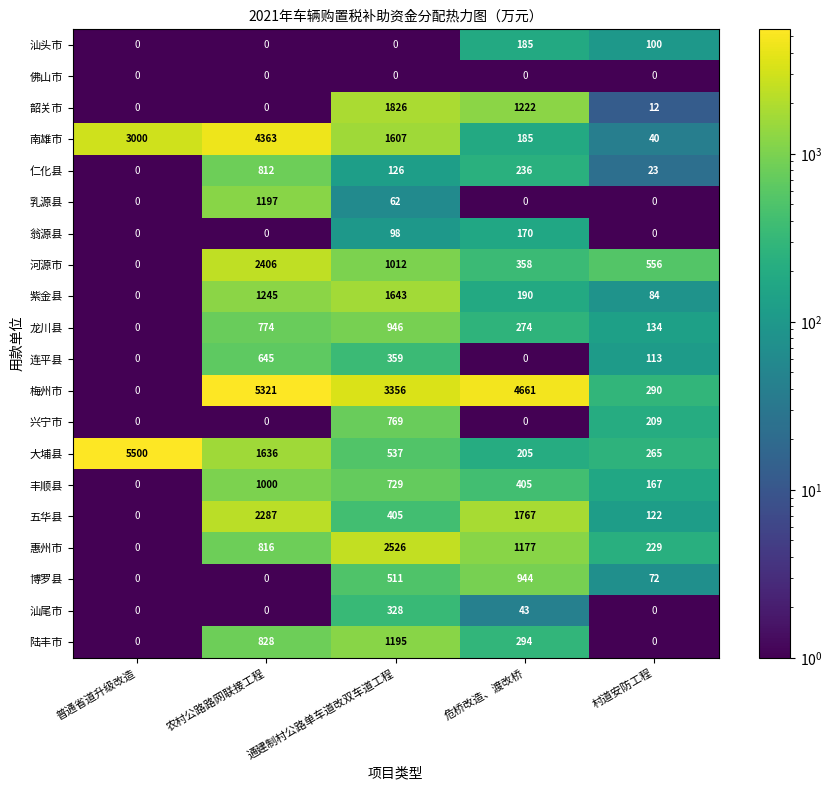

What is the minimum value shown in the chart?

0